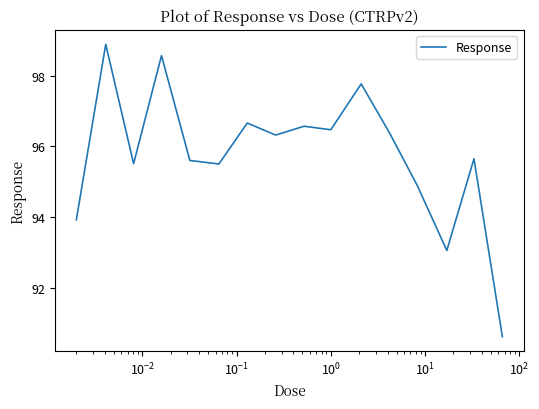

What is the greatest value displayed?

98.9